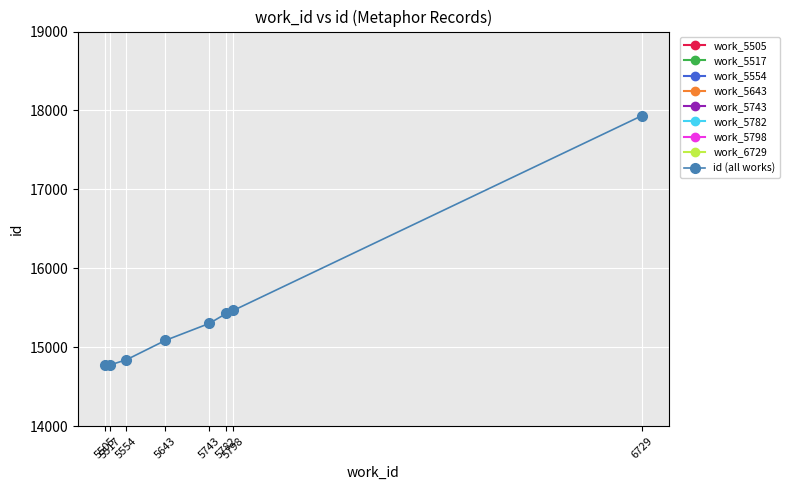

True or false: the data shows 15301 at 5743.

True